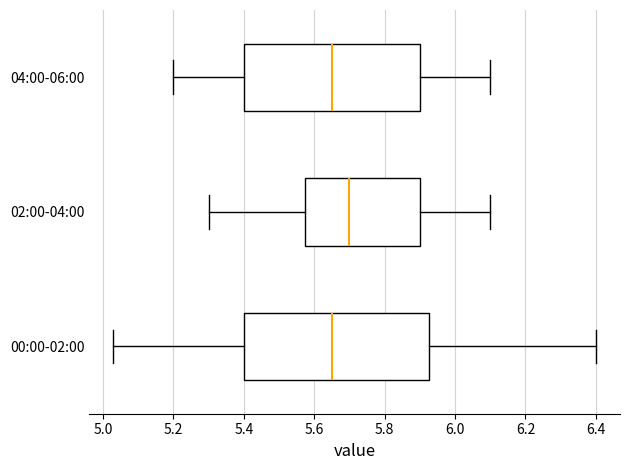

Reading bottom to top, read every box against the x-axis: the position of its median line, the range the box covers, and the ends of its whiskers. The values are not printed on the chart, so give them approximately, as read against the axis.

00:00-02:00: median 5.66, box 5.40 to 5.92, whiskers 5.04 to 6.40
02:00-04:00: median 5.70, box 5.58 to 5.90, whiskers 5.30 to 6.10
04:00-06:00: median 5.66, box 5.40 to 5.90, whiskers 5.20 to 6.10